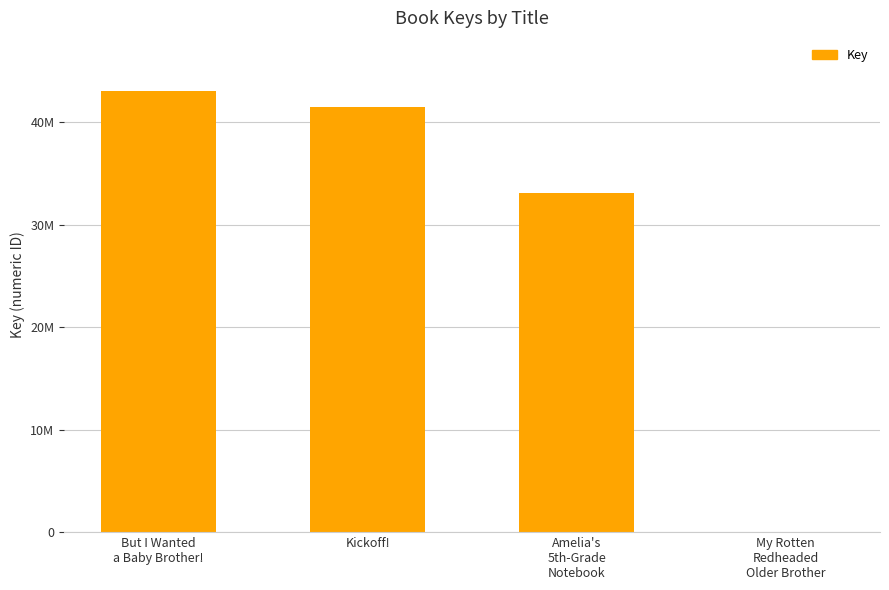

What is the difference between the second highest and second lowest values?

8410598